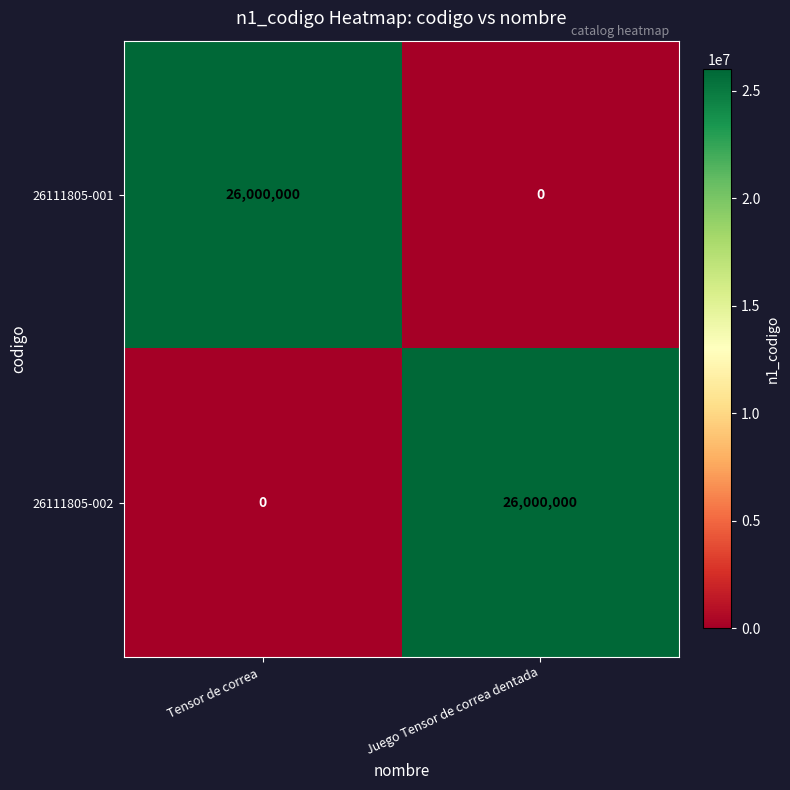

The value of 26111805-002 at Juego Tensor de correa dentada is 26000000. True or false?

True